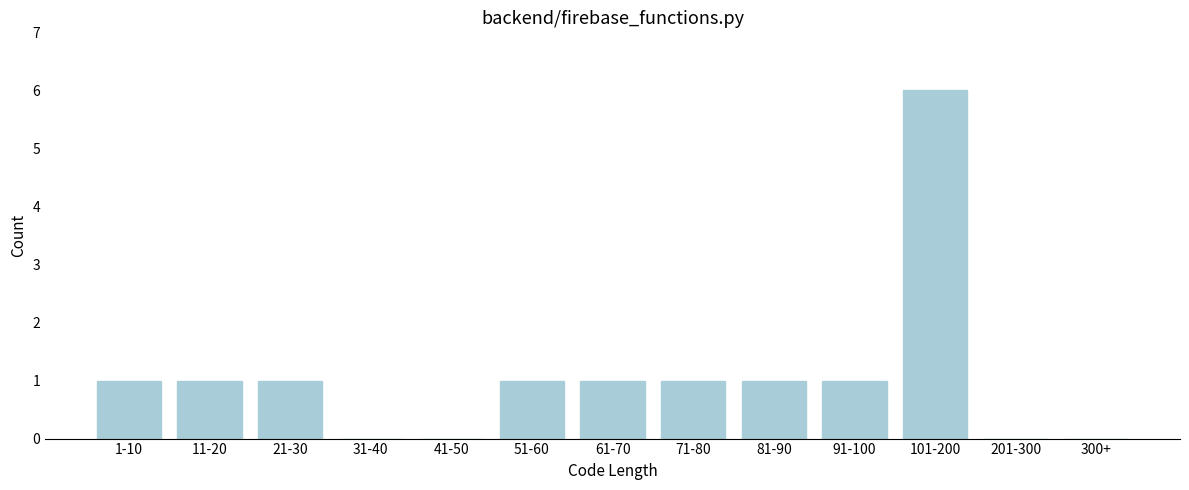

Reading left to right, list all the values displayed in this chart.

1-10=1	11-20=1	21-30=1	31-40=0	41-50=0	51-60=1	61-70=1	71-80=1	81-90=1	91-100=1	101-200=6	201-300=0	300+=0